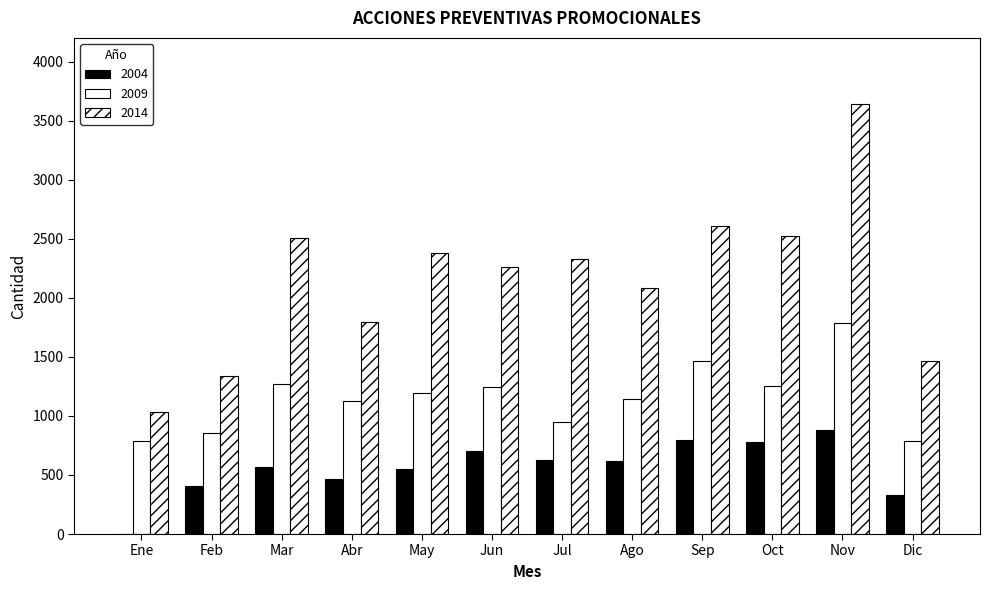

What is the label of the 4th bar from the left?

Abr